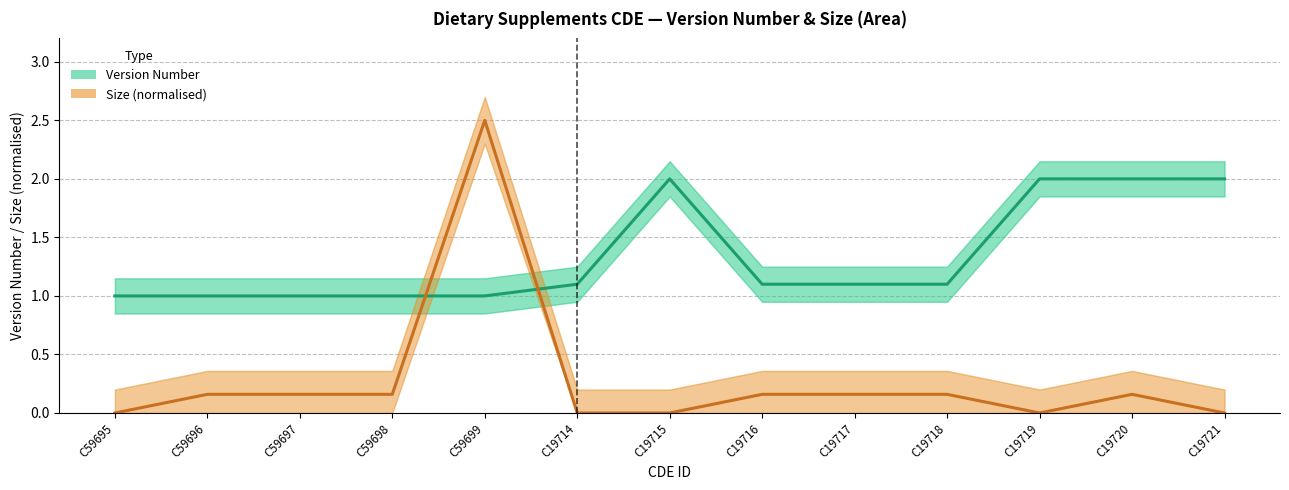

Where is the first local maximum for Version Number?

C19715